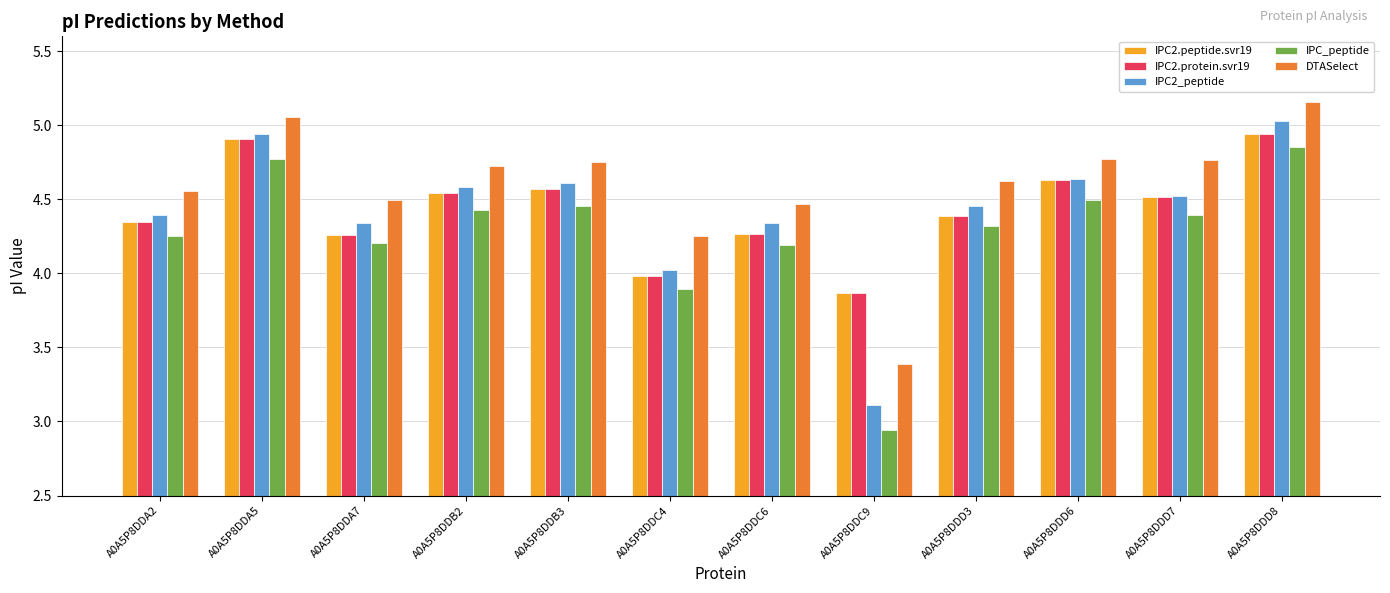

What is the label of the 7th bar from the left?

A0A5P8DDC6